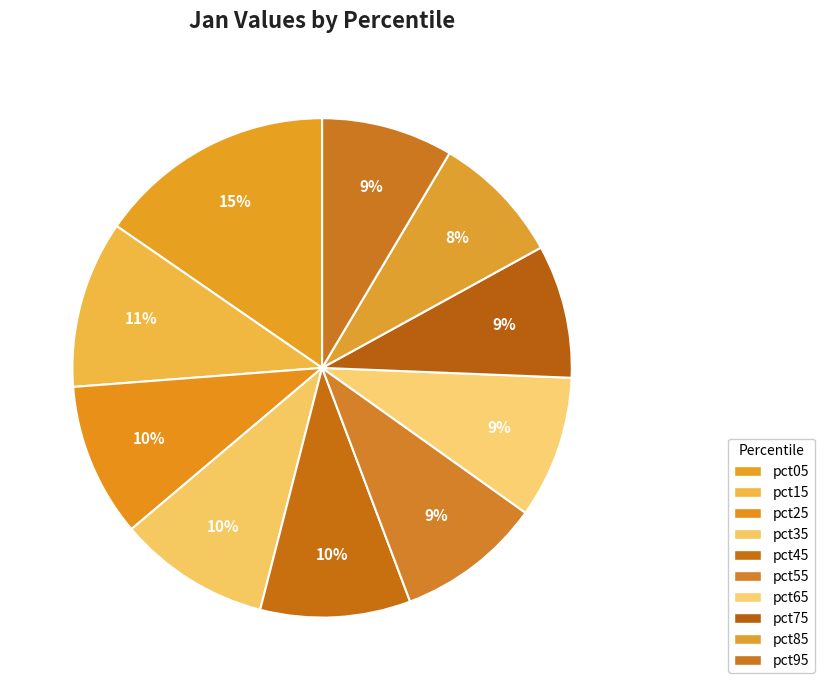

How many slices are in this pie chart?

10